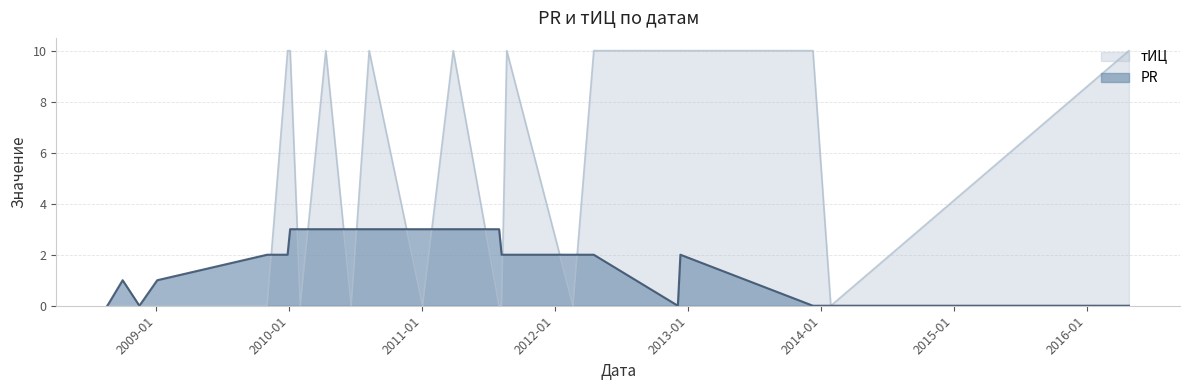

At which category is the sum across all series the highest?

2010-01-04